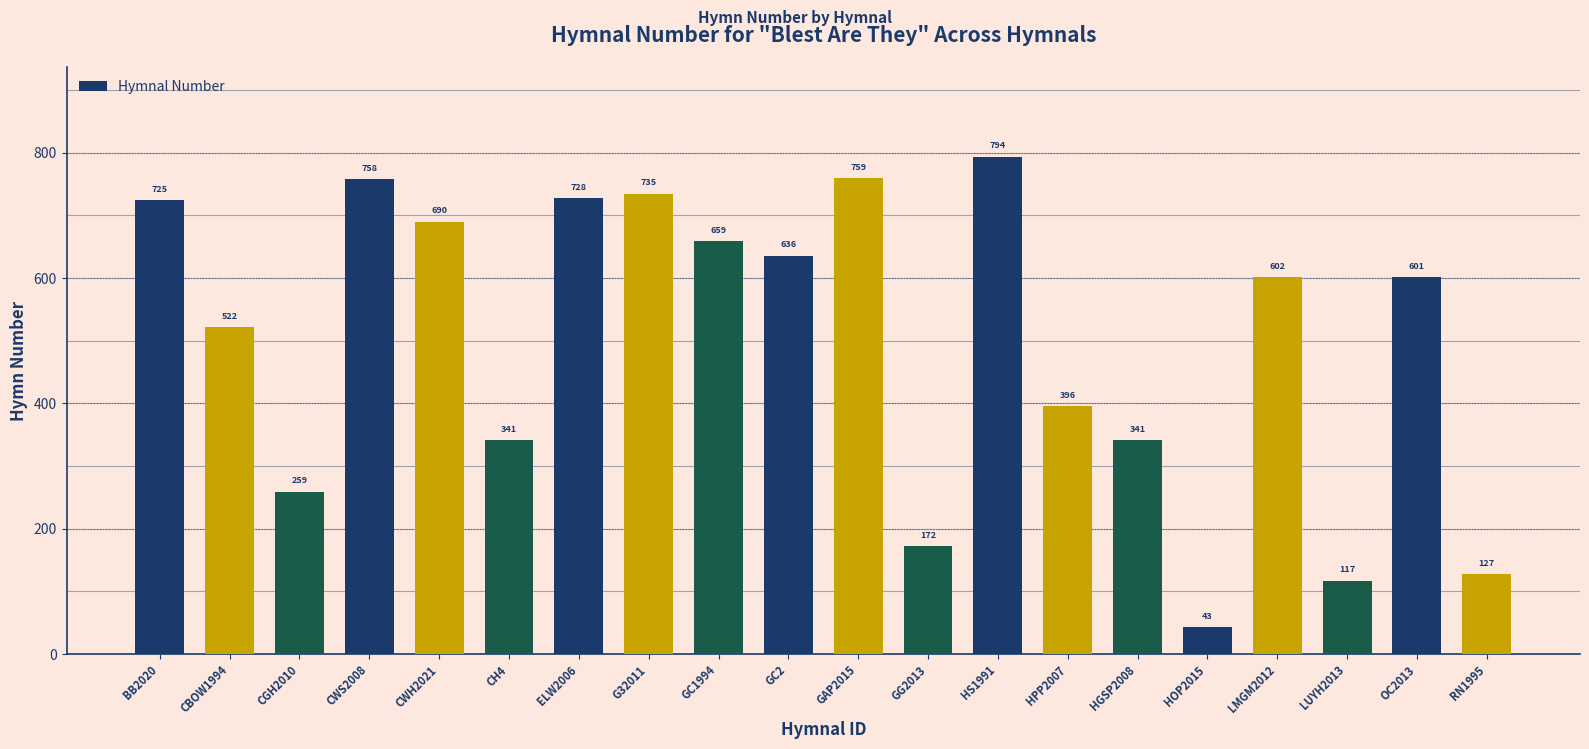

True or false: the data shows 1339 at CWS2008.

False